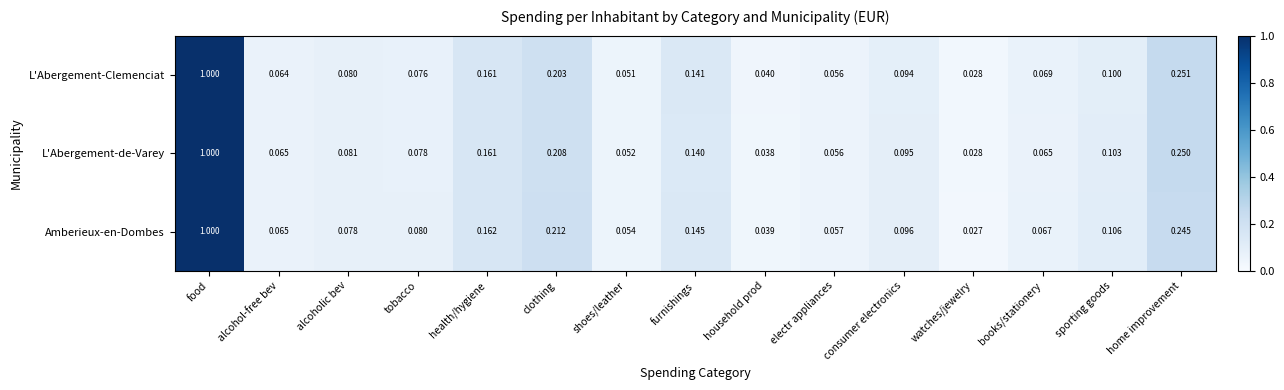

Which series has the largest range (max minus min)?

Amberieux-en-Dombes